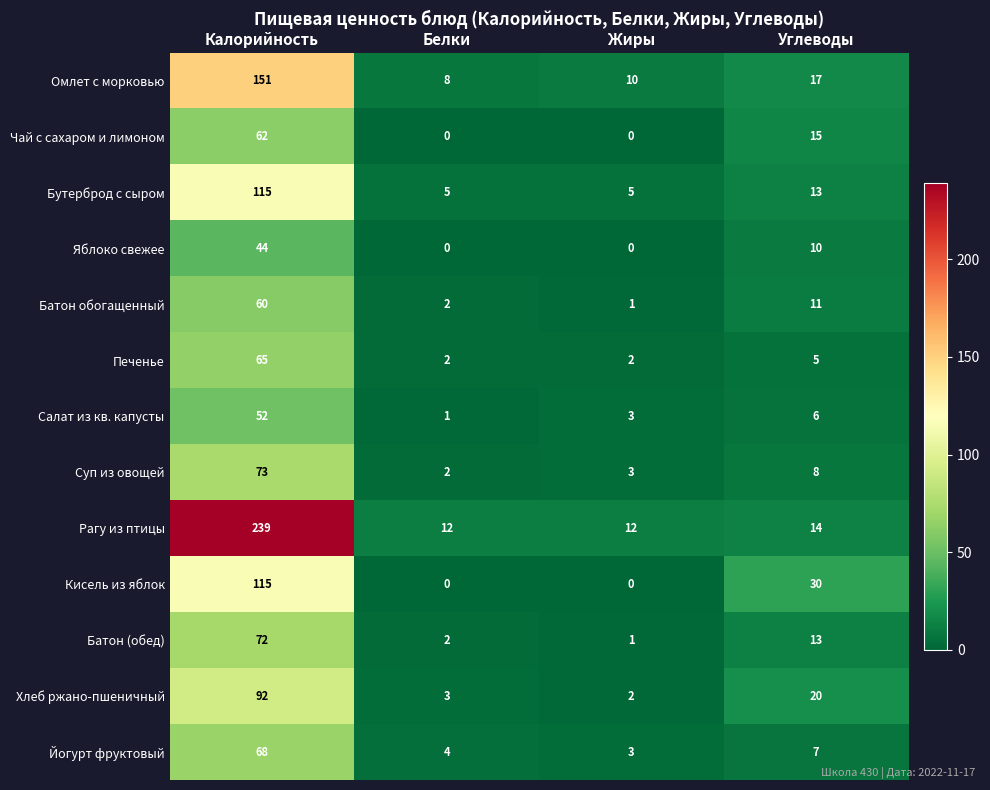

How many data points does each series have?

4